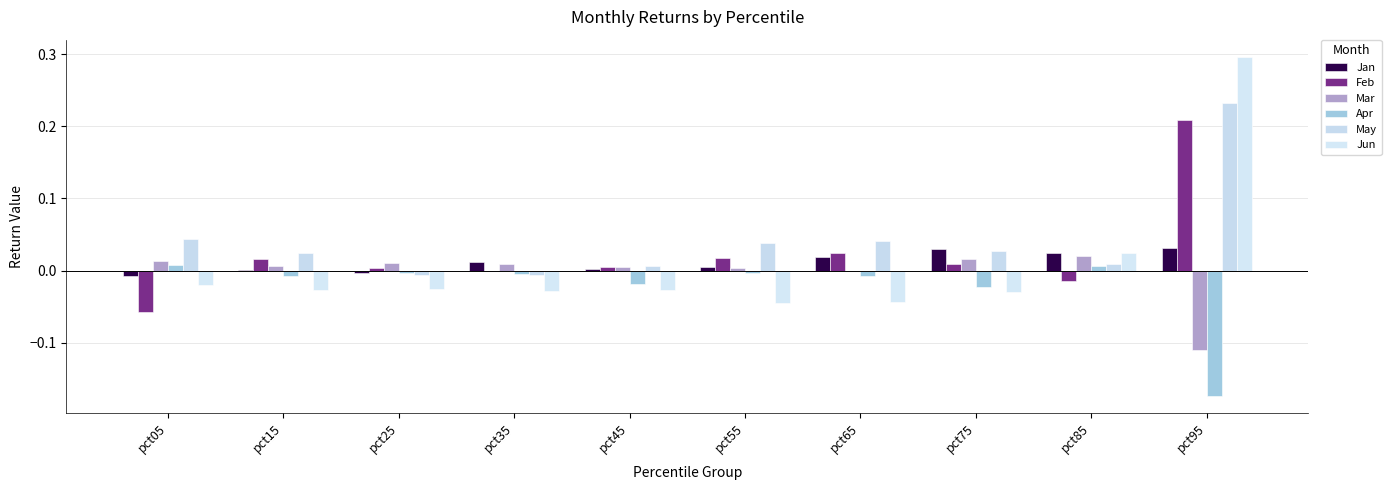

Which has a higher value, pct65 or pct75?

pct75